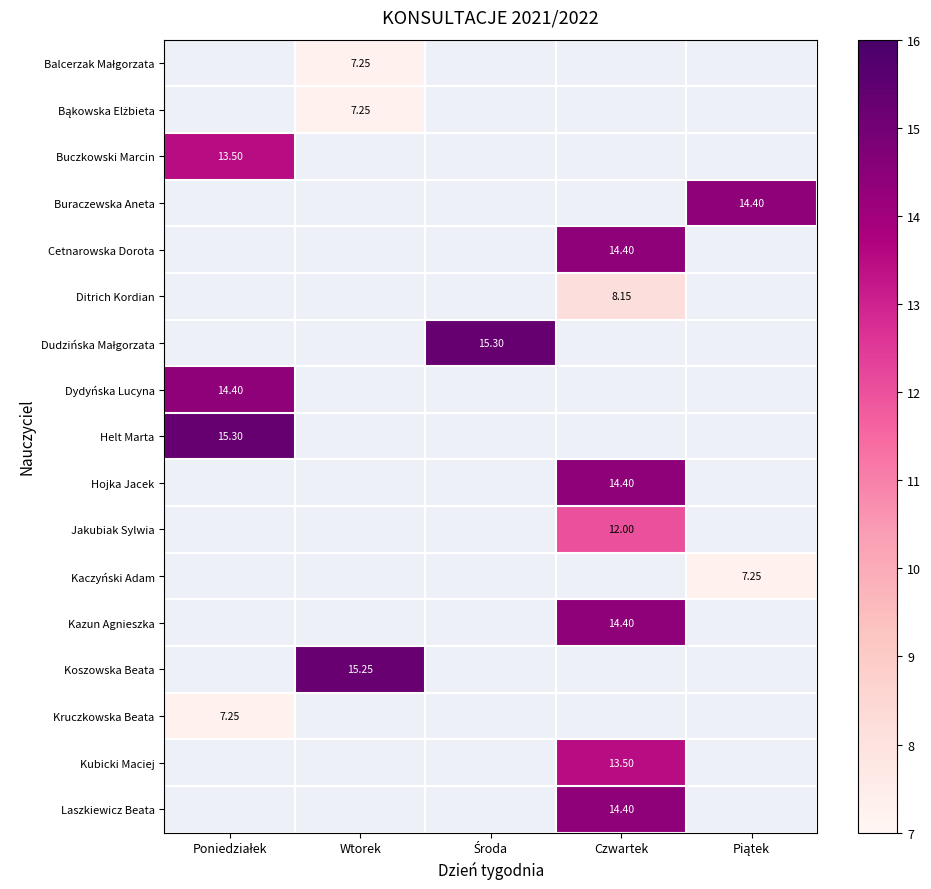

How many series are shown in this chart?

17